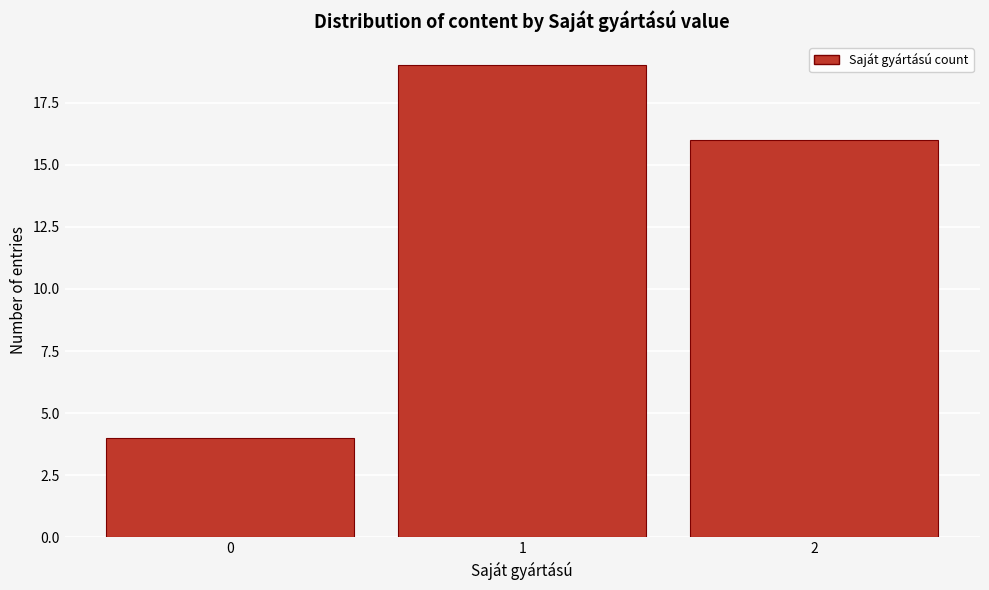

Reading left to right, list every bar in this chart as the range it spans on the x-axis followed by its height. The values are not printed on the chart, so give them approximately, as read against the axis.

-0.5 to 0.5: 4
0.5 to 1.5: 19
1.5 to 2.5: 16